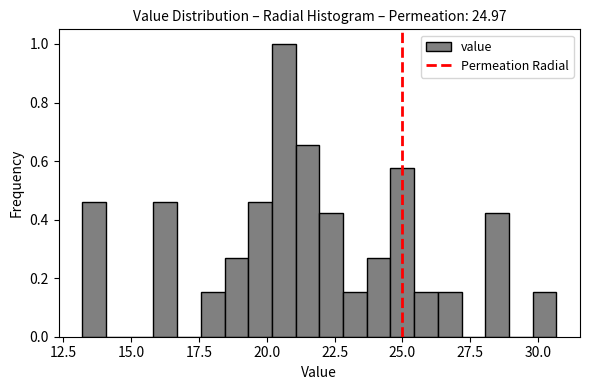

Around what value on the x-axis is the tallest bar? Give the approximate position of its centre, as read against the axis.

20.5